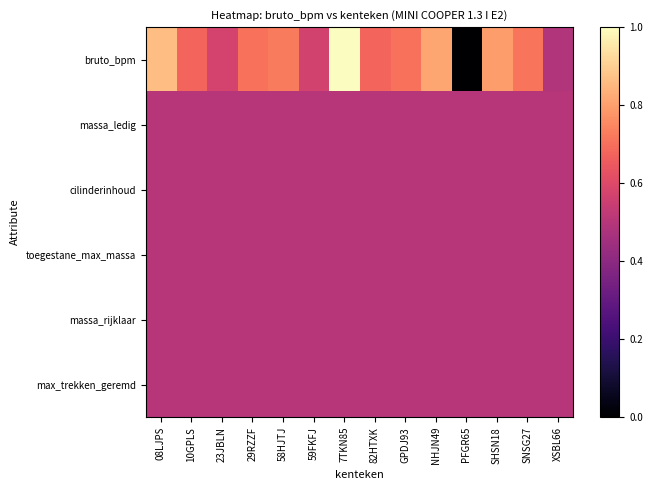

At which category is the sum across all series the highest?

7TKN85